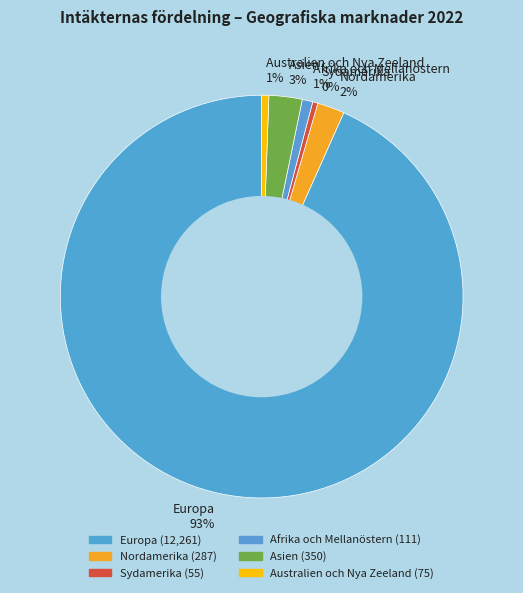

How many slices are in this pie chart?

6